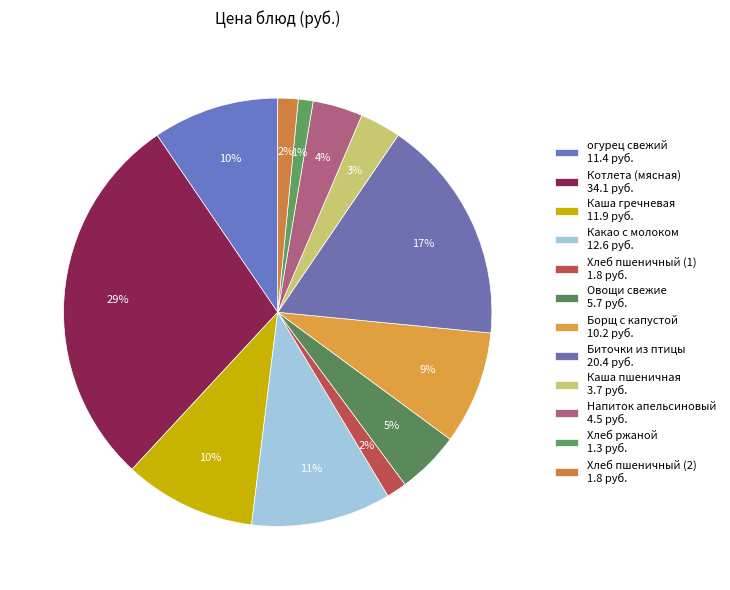

How many segments does this pie chart have?

12